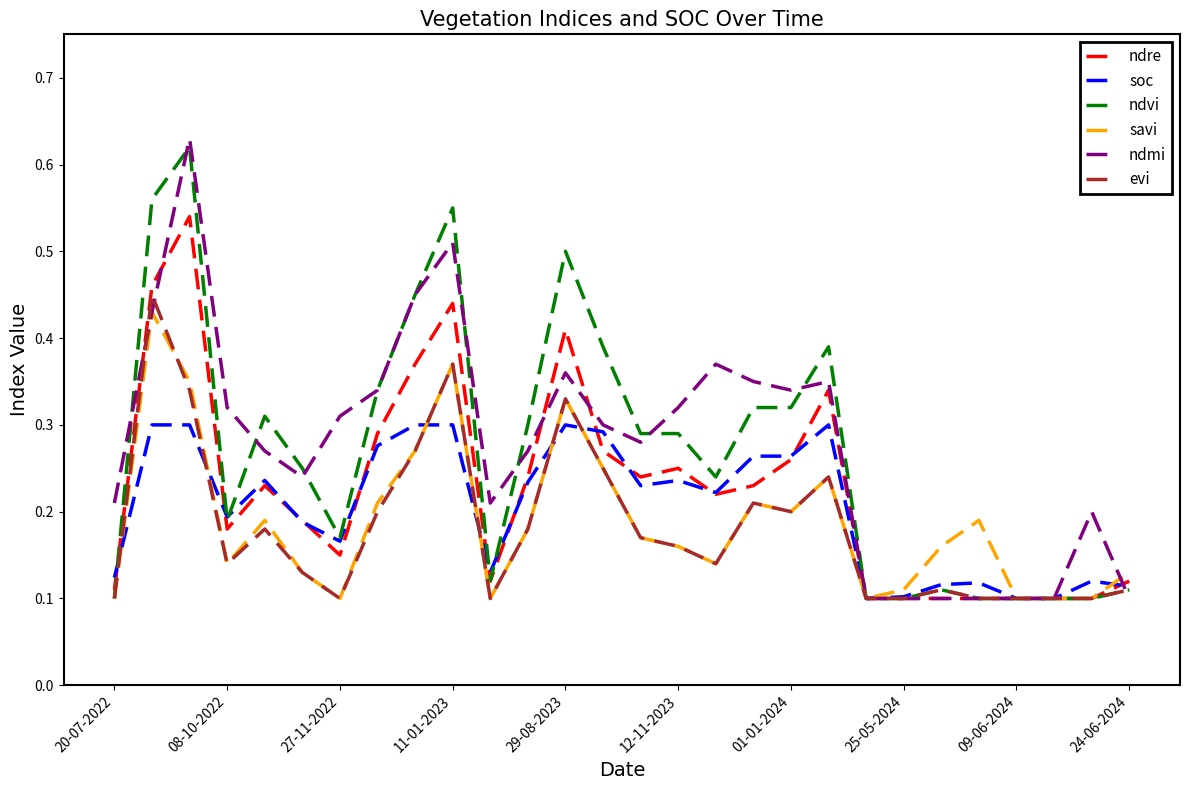

True or false: ndvi has a value of 0.3 at 29-08-2023.

False